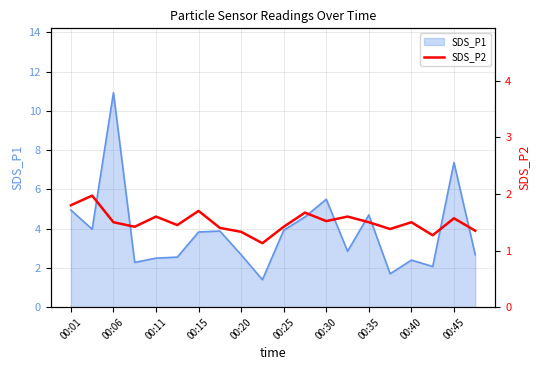

What is the maximum value for SDS_P1?

10.9